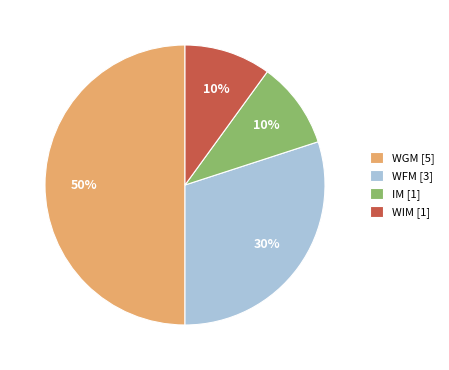

Which slice is the largest?

WGM